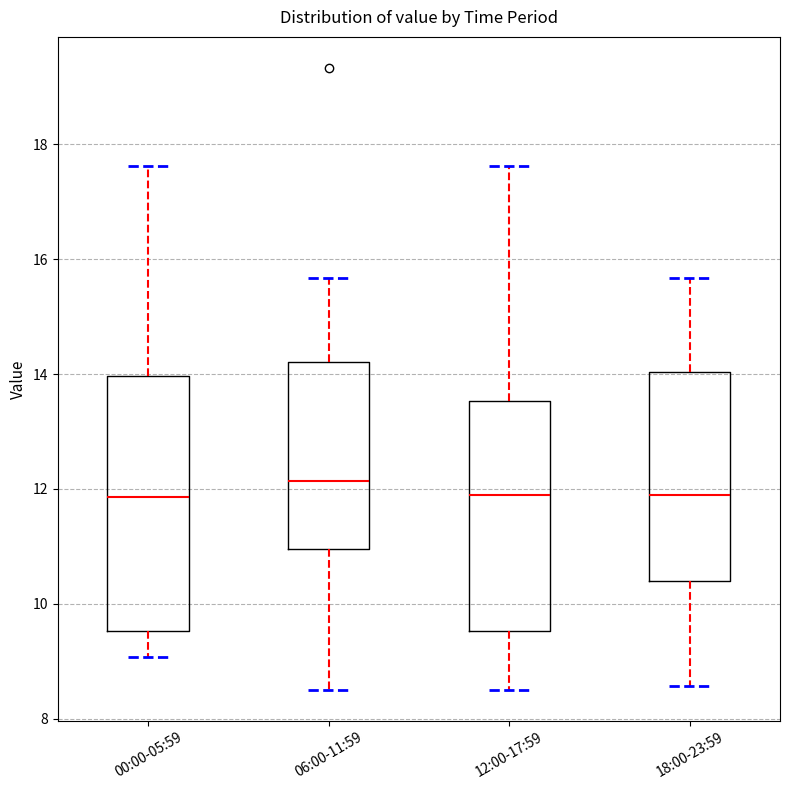

Where does the median line of the box for 06:00-11:59 sit on the y-axis? The values are not printed on the chart, so give them approximately, as read against the axis.

12.2